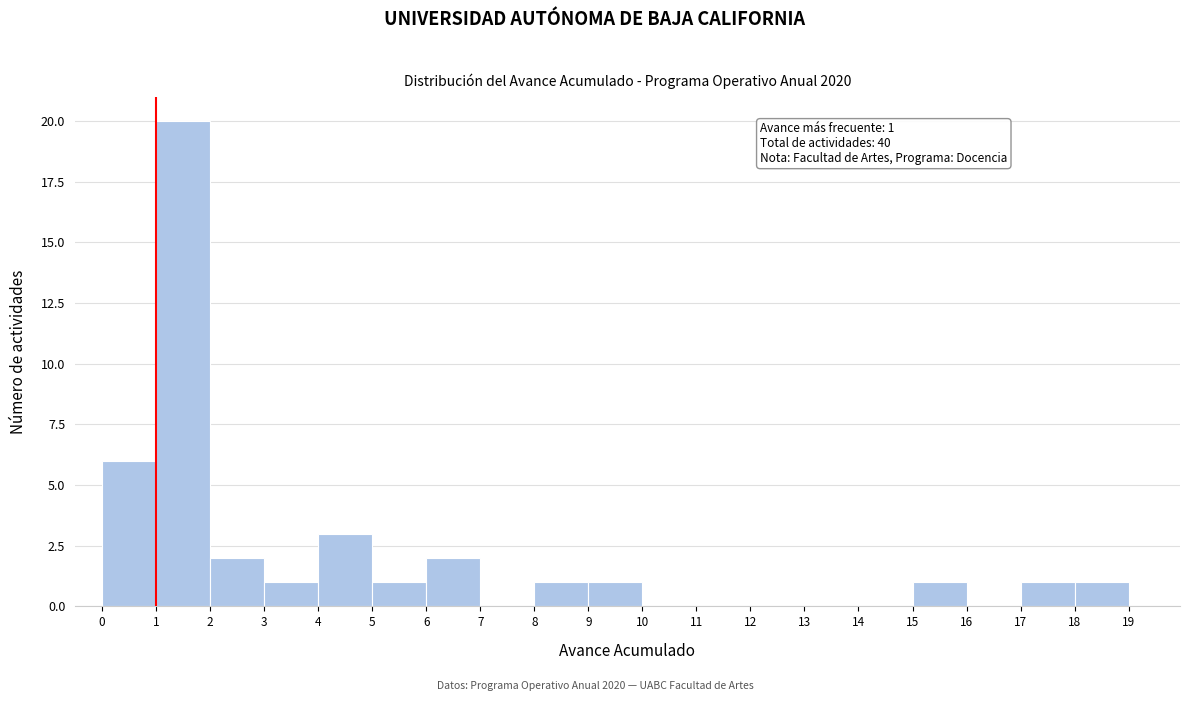

Over which range of the x-axis is the bar tallest?

1 to 2